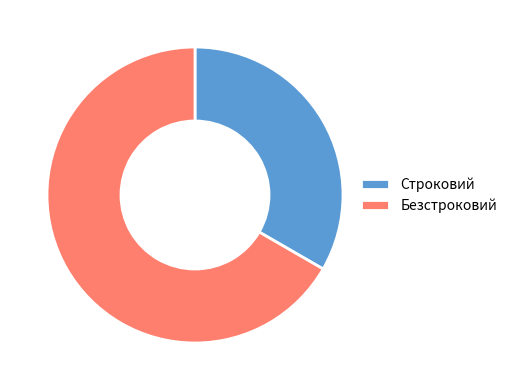

Which category has the smallest portion of the pie?

Строковий